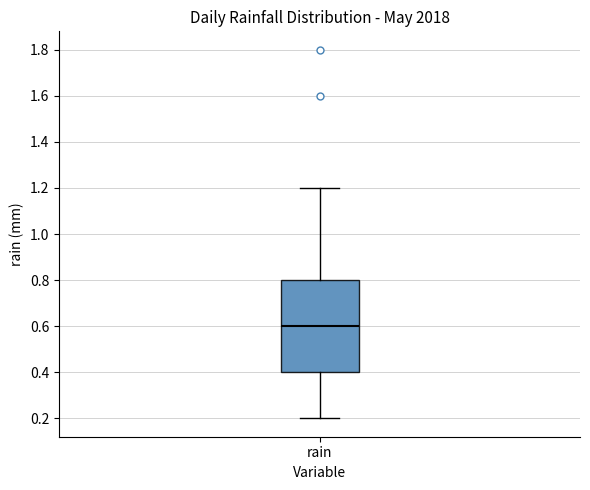

Where does the median line of the box for rain sit on the y-axis? The values are not printed on the chart, so give them approximately, as read against the axis.

0.6